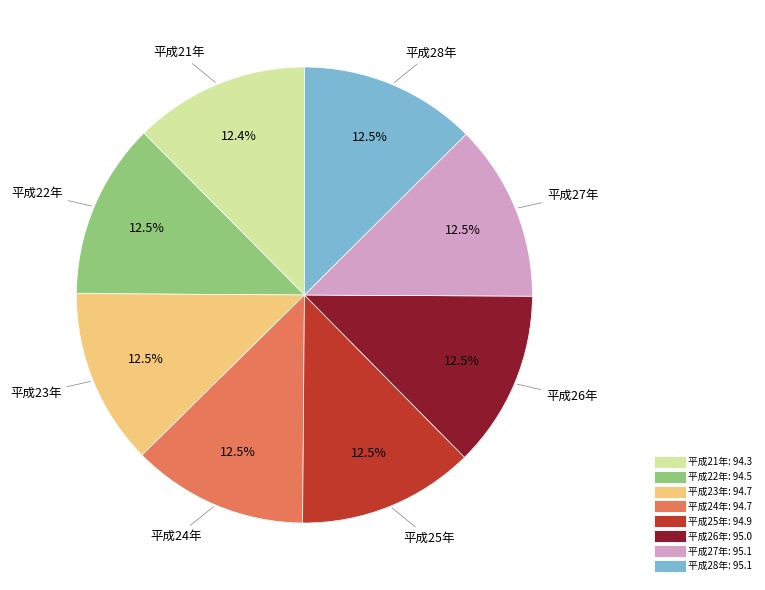

What percentage is NOT represented by 平成21年?

87.6%